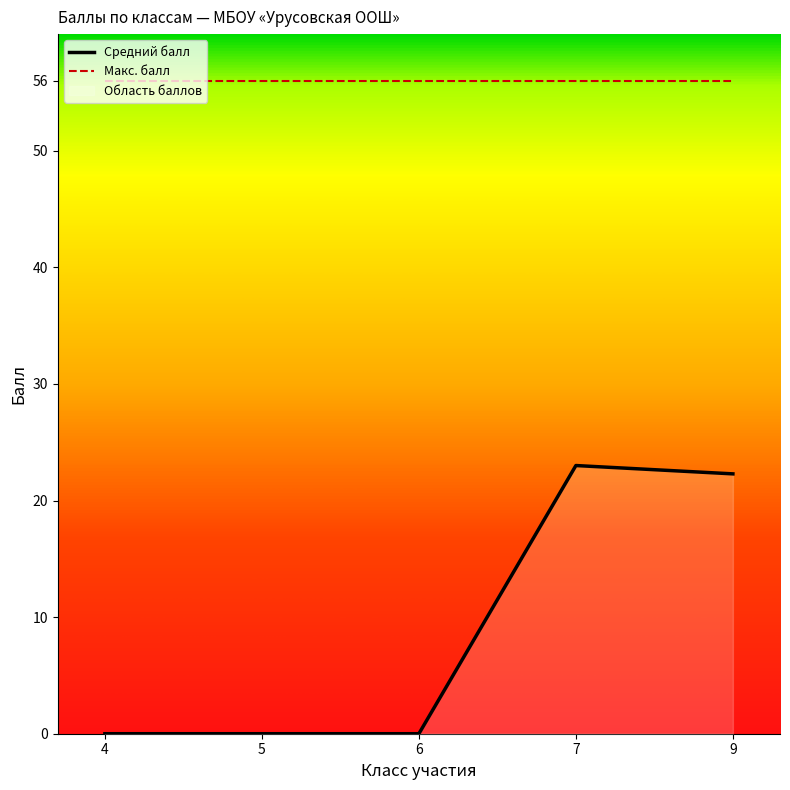

What is the difference between the highest and lowest values at 9?

33.7